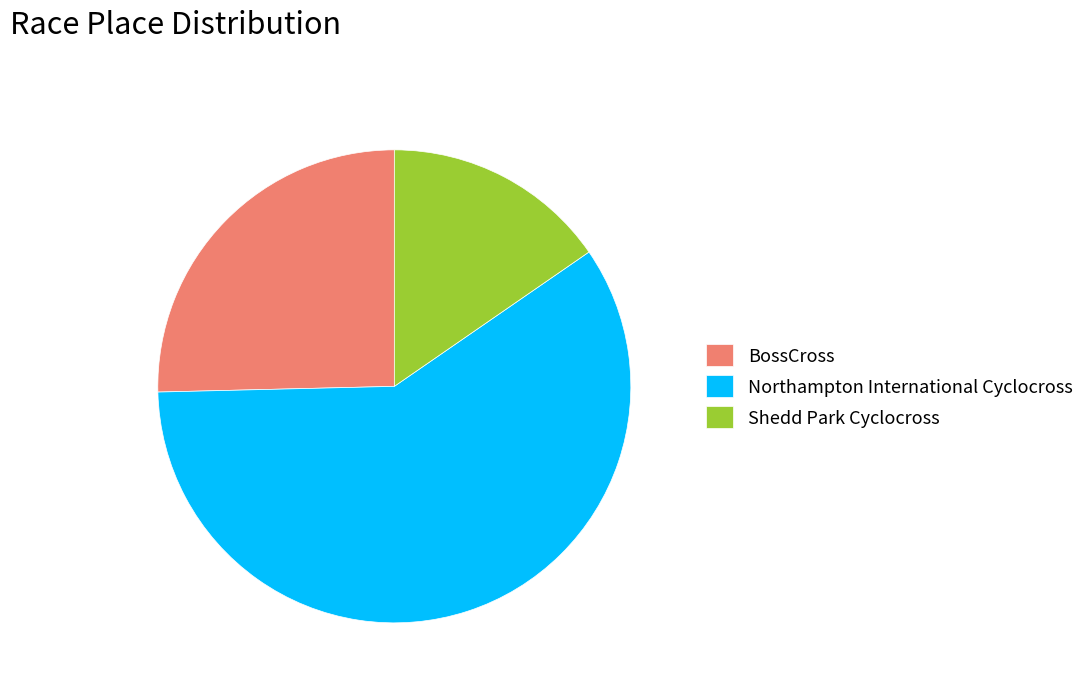

What is the smallest slice in the pie chart?

Shedd Park Cyclocross